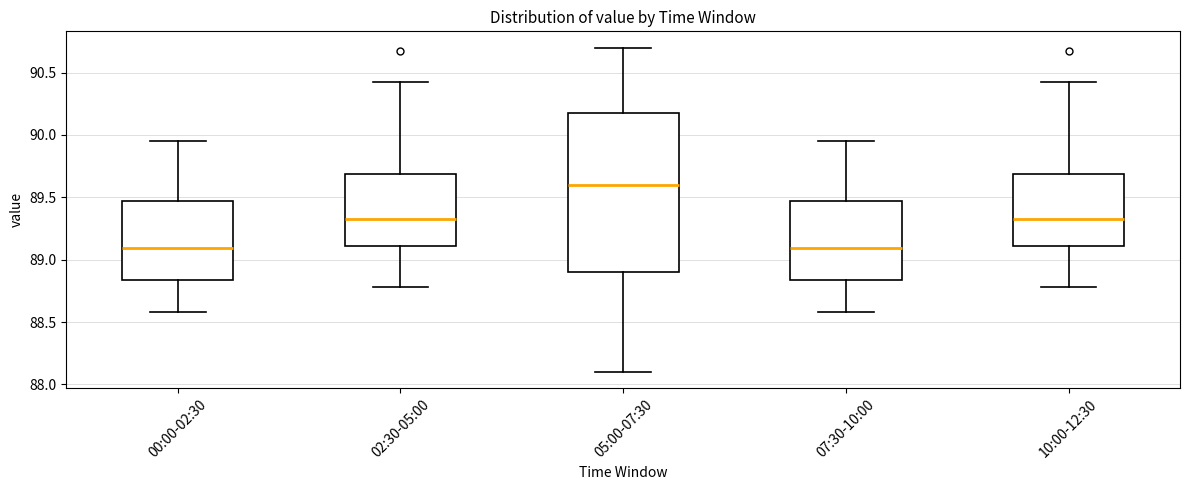

Which box's median line is the highest?

05:00-07:30